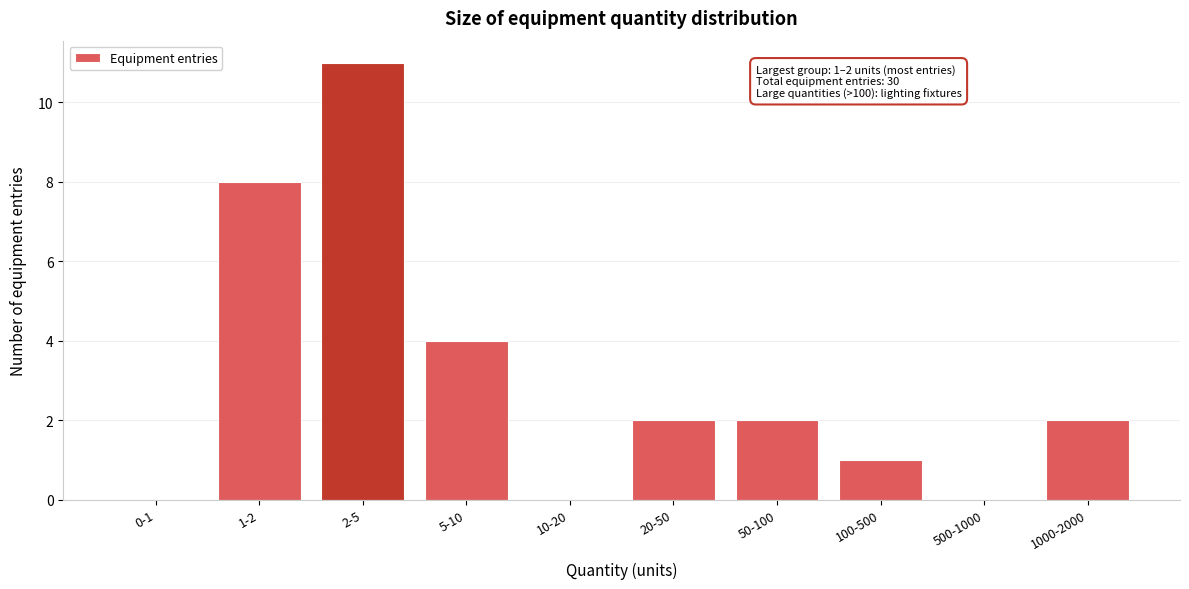

Reading left to right, extract all data points from this chart.

0-1=0	1-2=8	2-5=11	5-10=4	10-20=0	20-50=2	50-100=2	100-500=1	500-1000=0	1000-2000=2